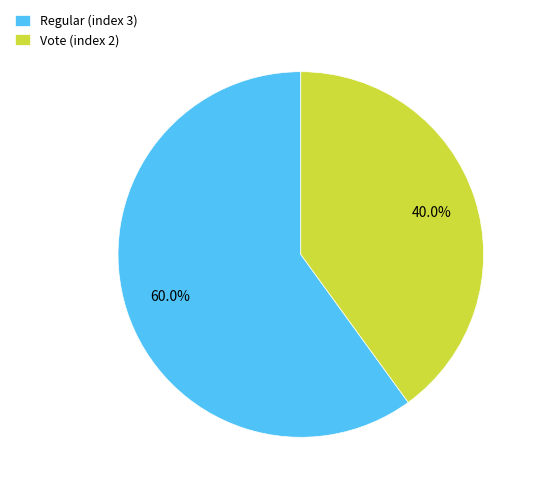

The Regular (index 3) slice represents 60% of the pie. True or false?

True